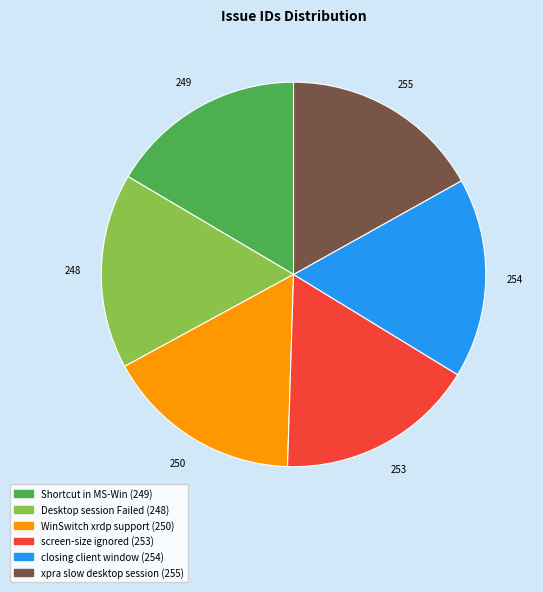

Is the sum of Shortcut in MS-Win and WinSwitch xrdp support greater than half?

No